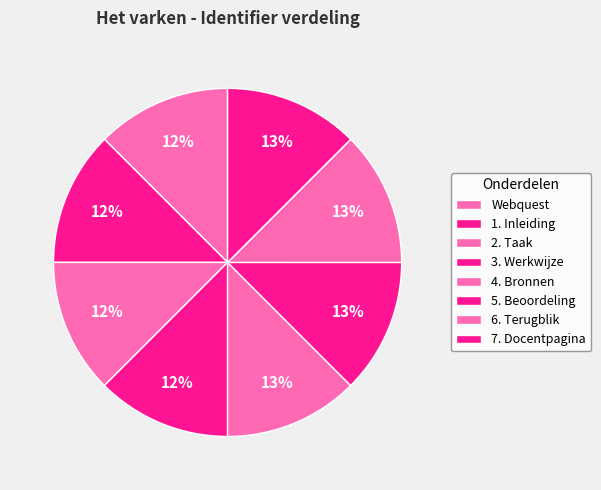

To the nearest percent, what portion does Webquest represent?

12%